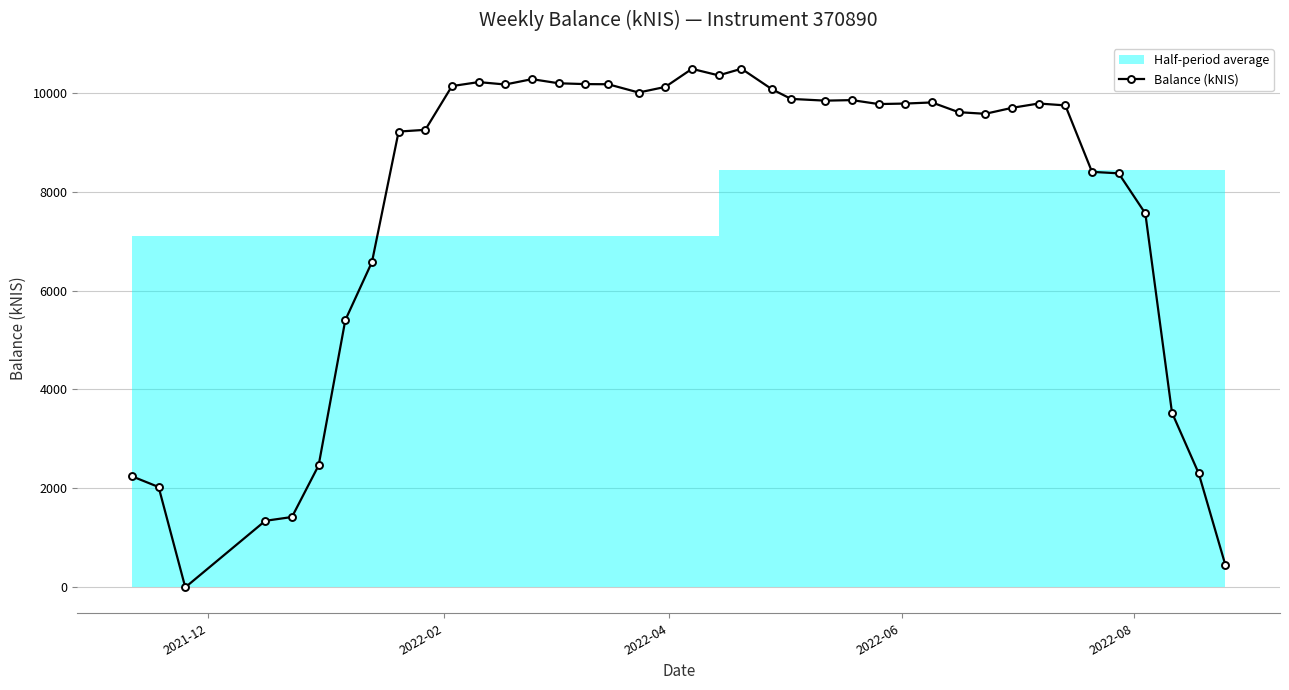

What is the value of the Balance (kNIS) point at the 17th from the left?

10169.4